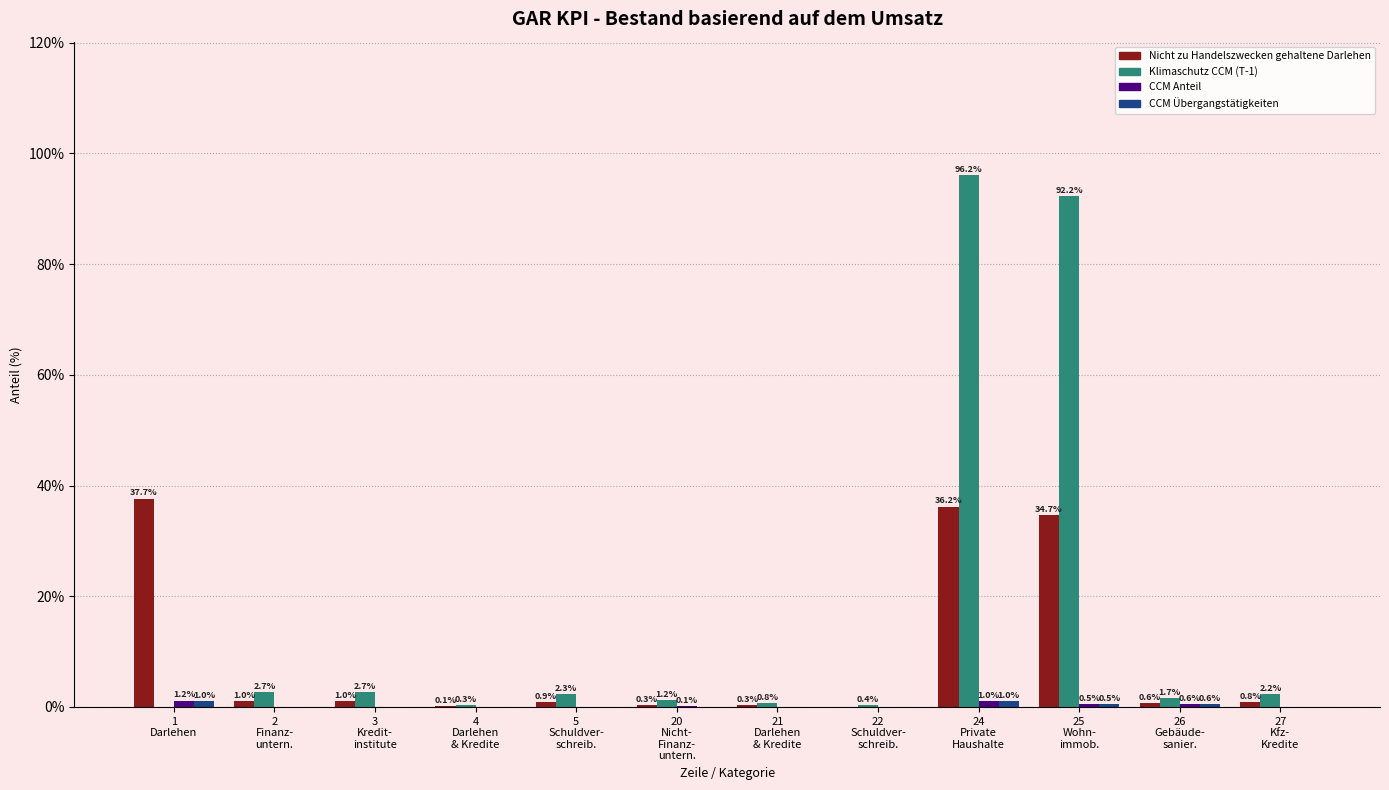

What is the label of the 3rd bar from the left?

3
Kredit-
institute